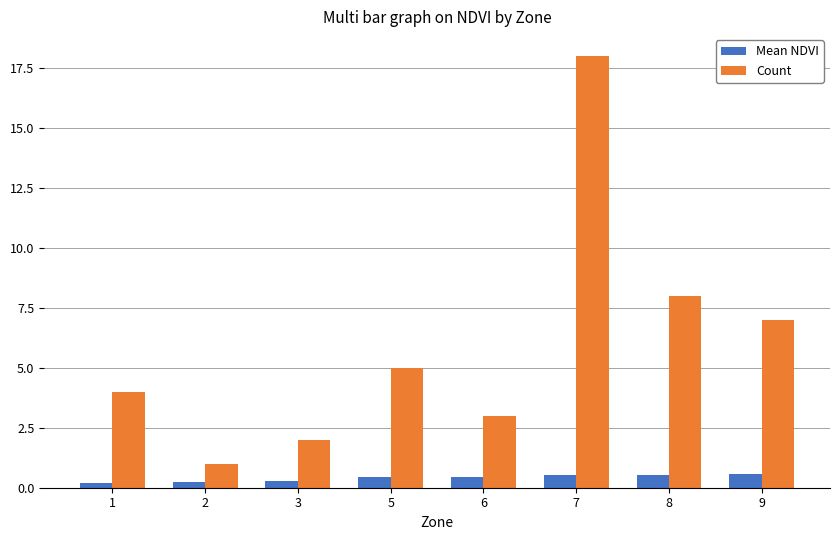

The Count series shows 2.0 at 1. True or false?

False